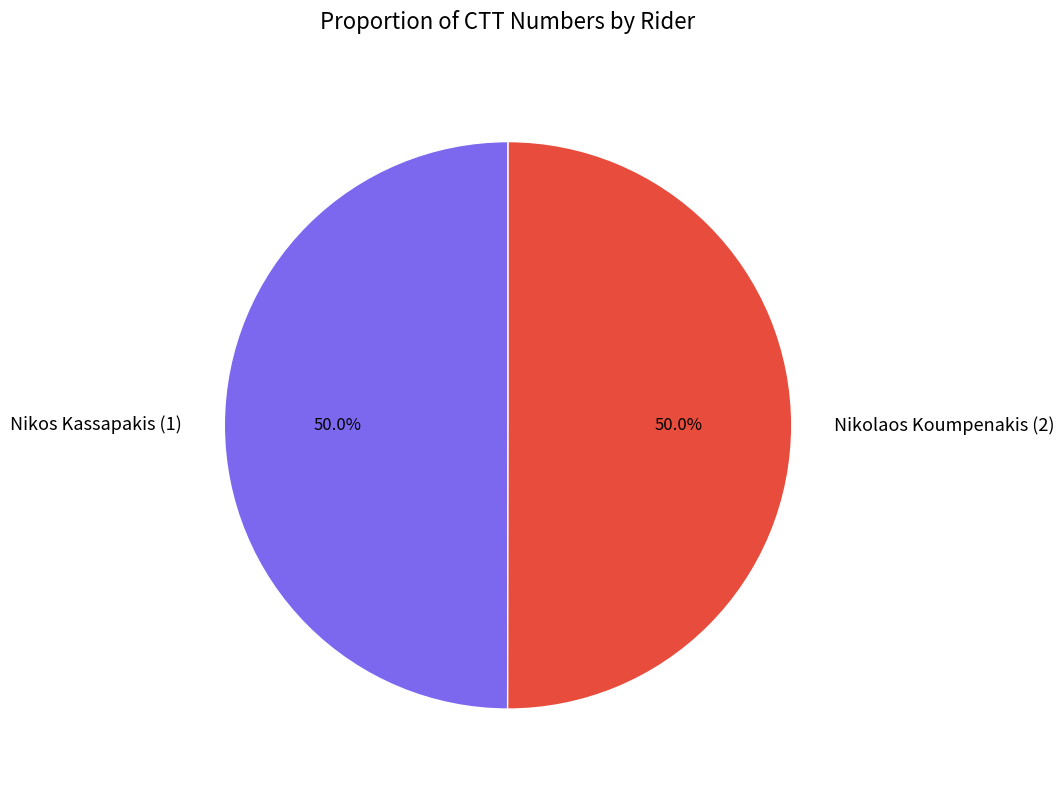

Approximately how many times larger is the value at Nikos Kassapakis (1) compared to Nikolaos Koumpenakis (2)?

1.0